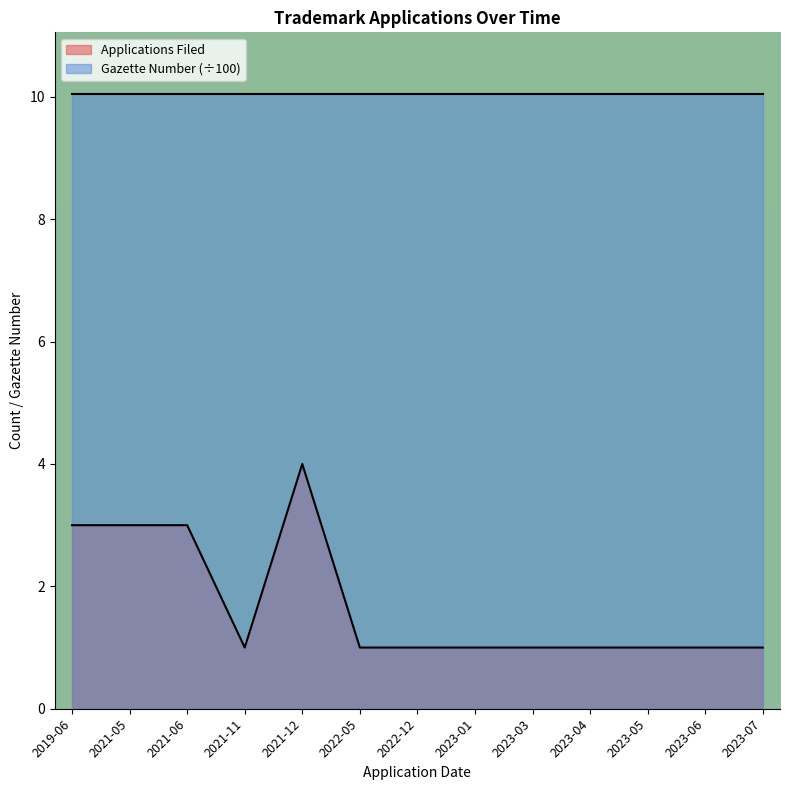

What is the approximate value at 2023-06?

1